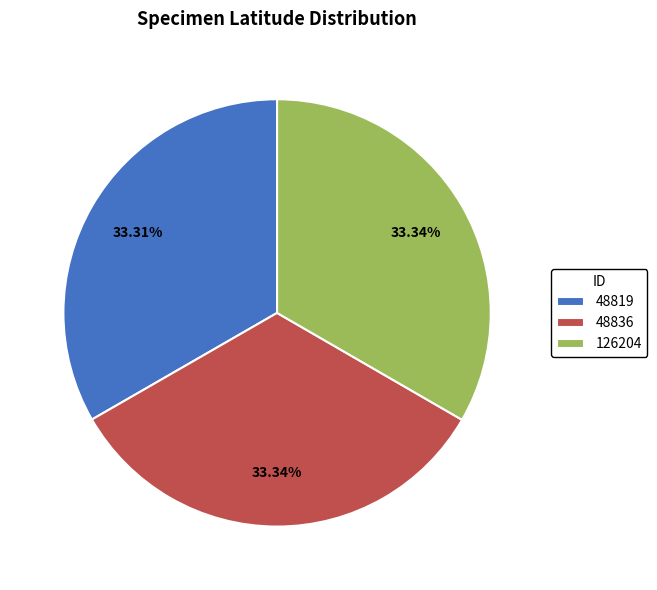

Is it true that 48836 is 45% of the pie?

False